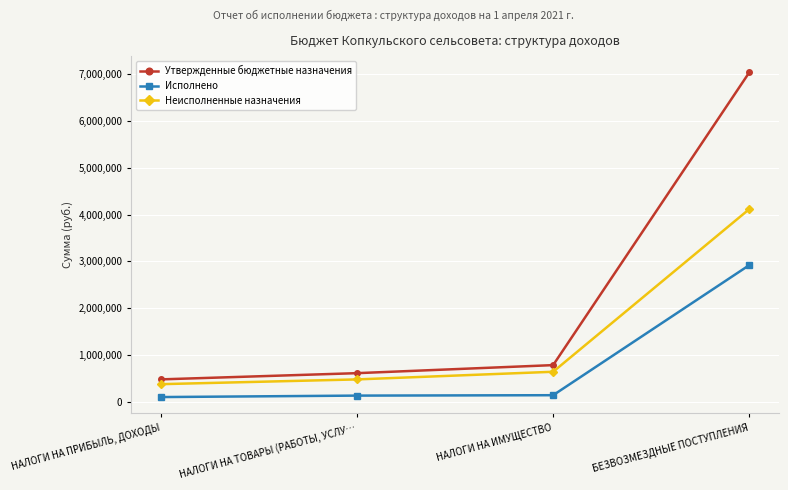

True or false: Утвержденные бюджетные назначения has a value of 612750.0 at НАЛОГИ НА ТОВАРЫ (РАБОТЫ, УСЛУ….

True